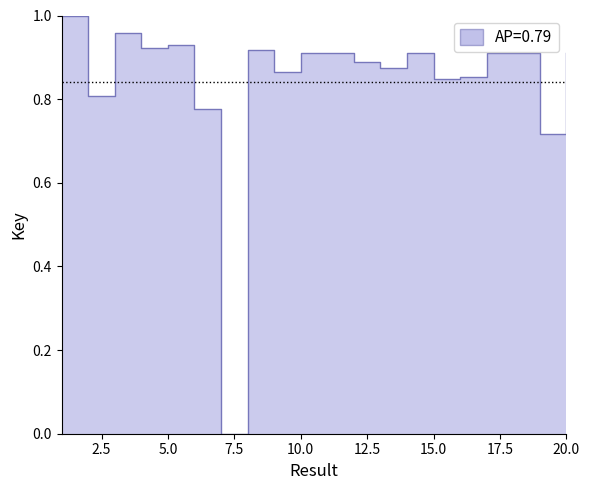

True or false: the data shows 1.2 at 16.

False